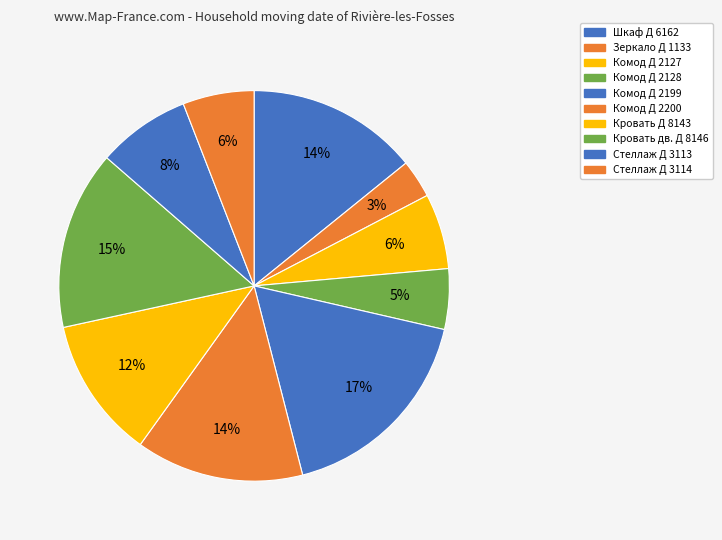

How much of the chart is everything except Комод Д 2199?

82.6%